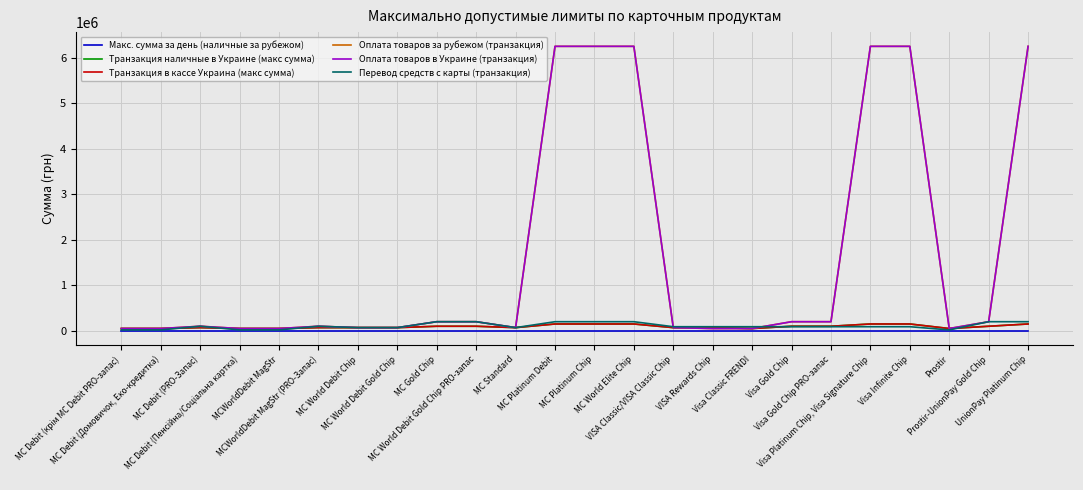

What is the total value across all series at Visa Classic FRENDI?

290030